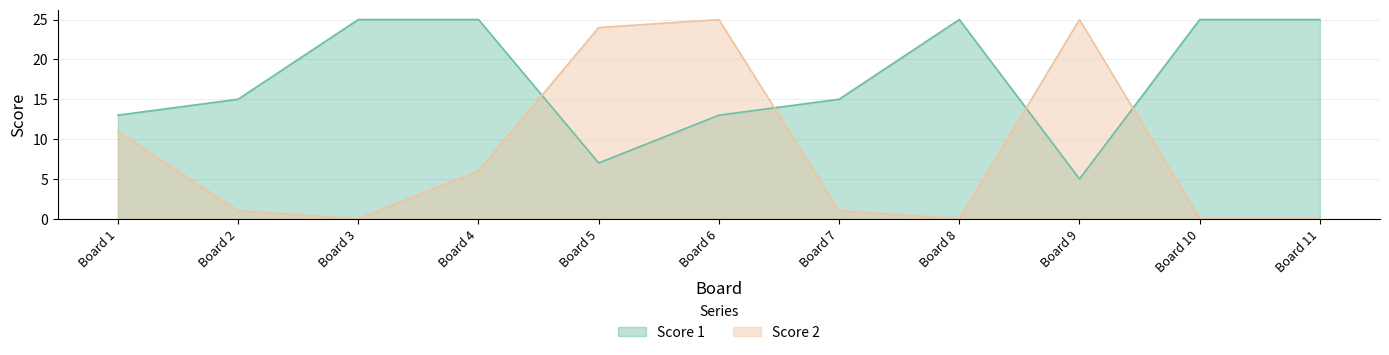

Rank the series at Board 5 from lowest to highest value.

Score 1, Score 2